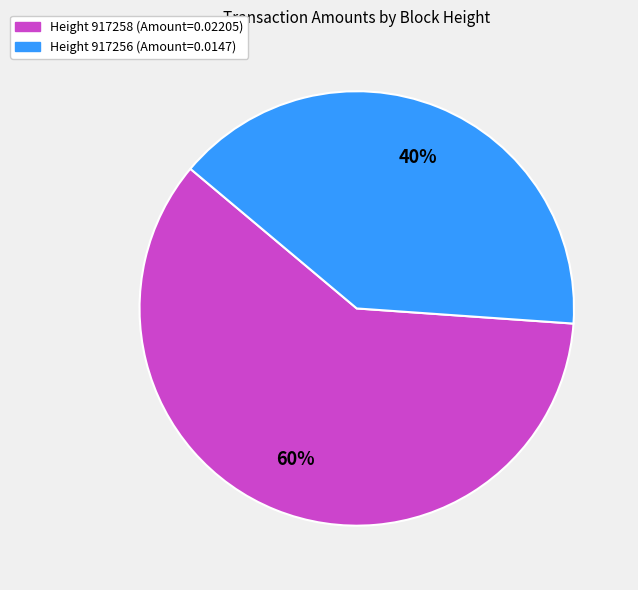

Is there a majority slice in this chart?

Yes